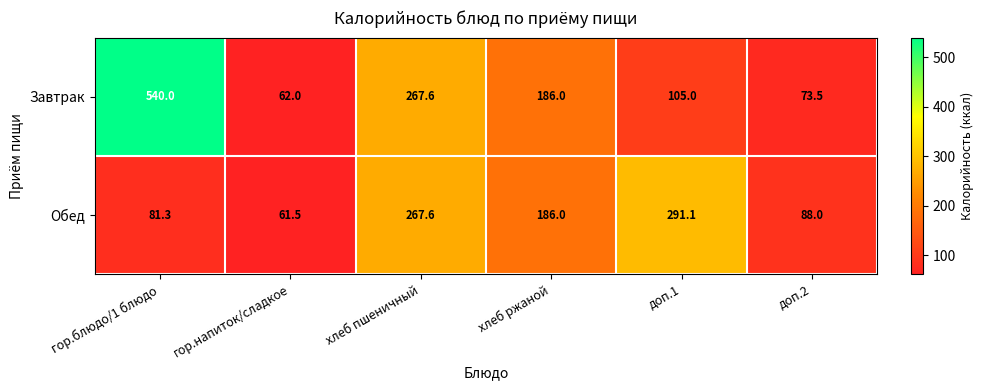

How many data points does each series have?

6